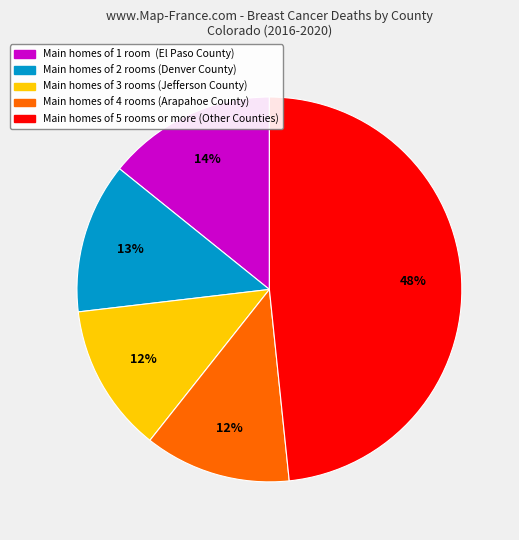

To the nearest percent, what is the average slice percentage?

20%